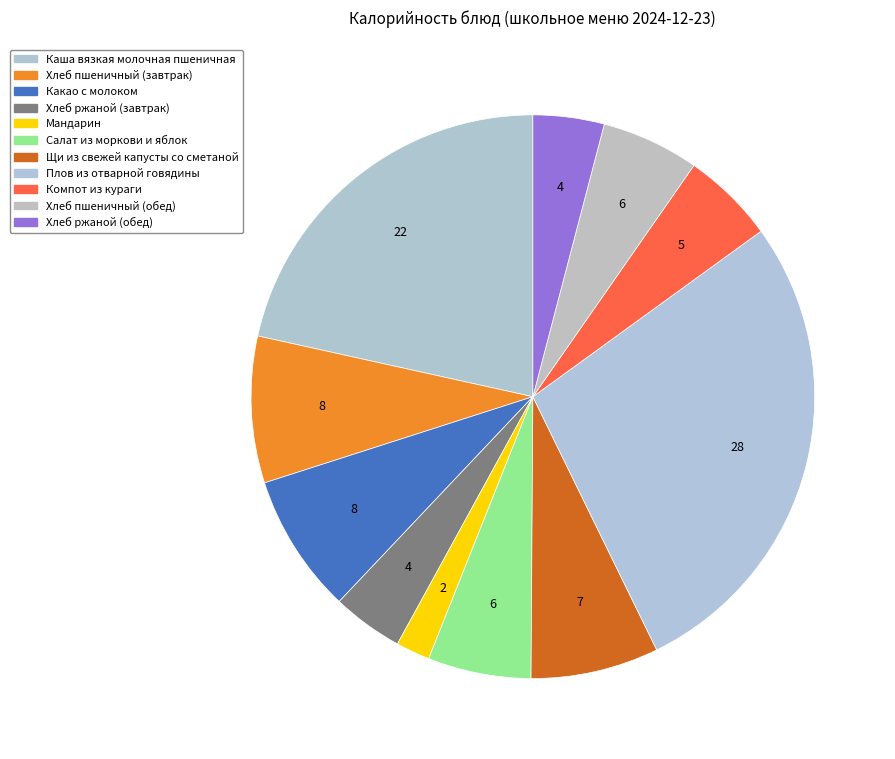

Does Хлеб ржаной (завтрак) account for over 50% of the chart?

No